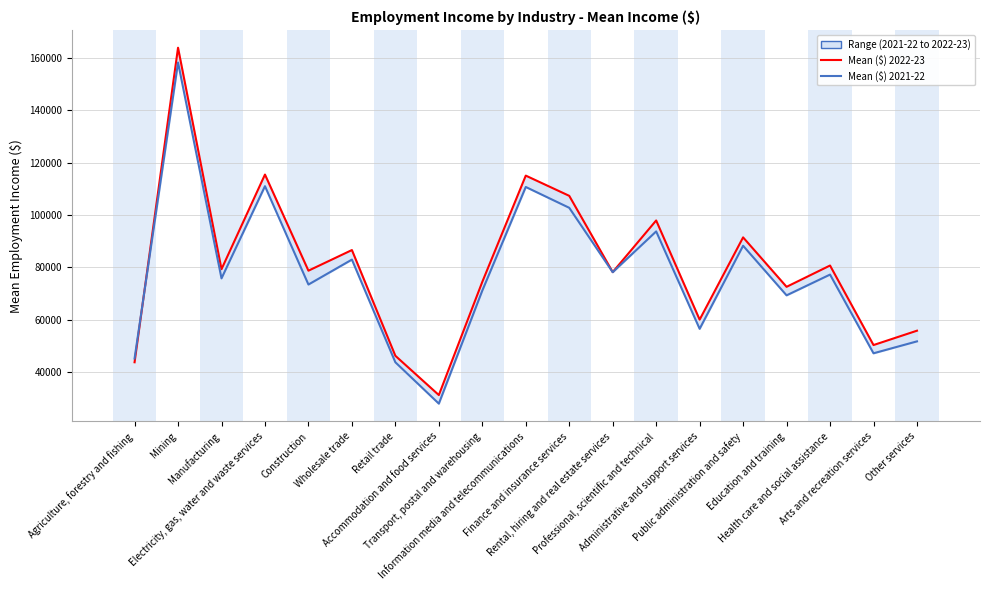

What is the spread (max minus min) of values at Agriculture, forestry and fishing?

1437